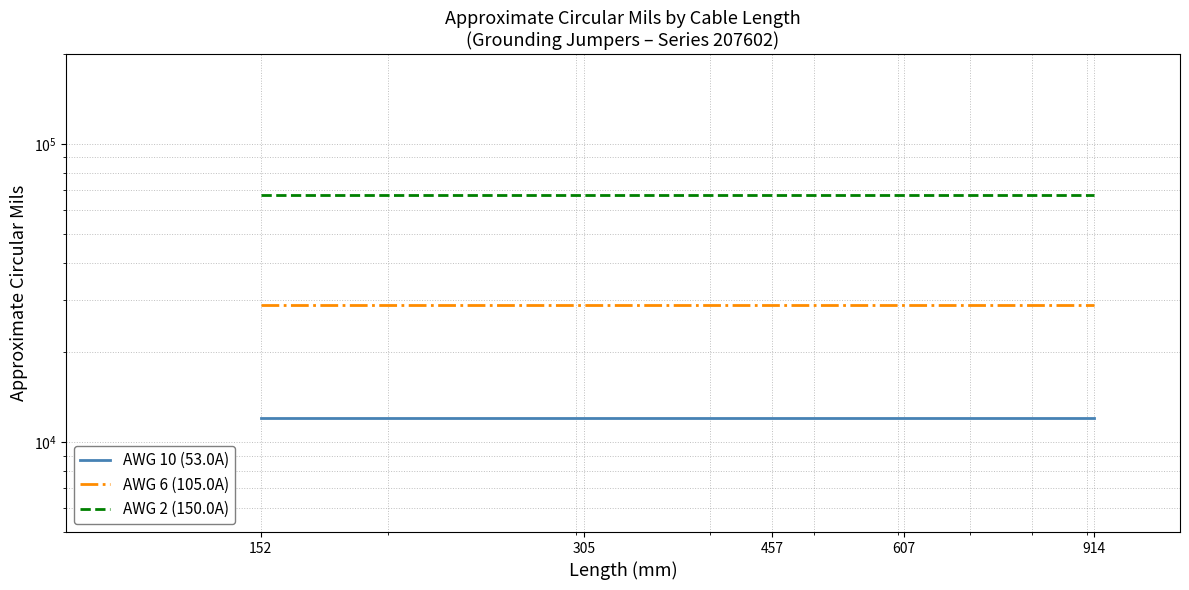

Which has a higher value, 305 or 914?

305